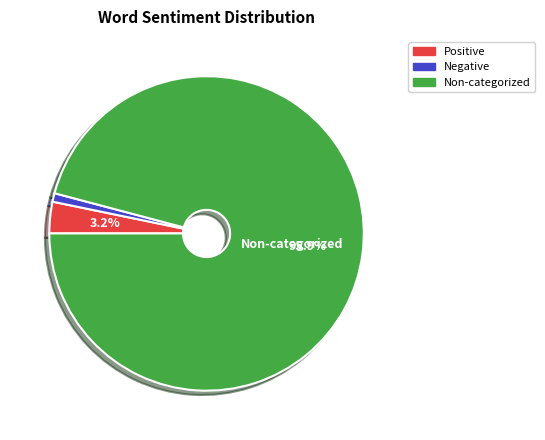

Which has a higher value, Positive or Non-categorized?

Non-categorized